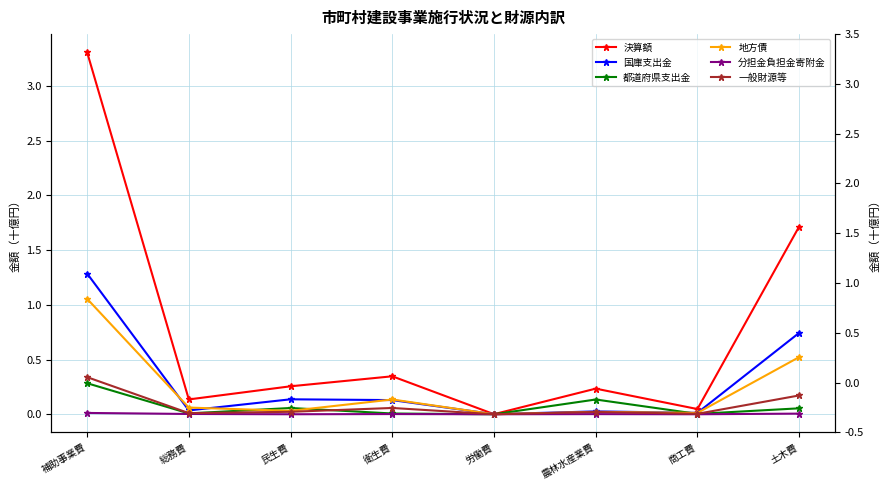

At 民生費, list the series in order from largest to smallest.

決算額, 国庫支出金, 都道府県支出金, 地方債, 一般財源等, 分担金負担金寄附金